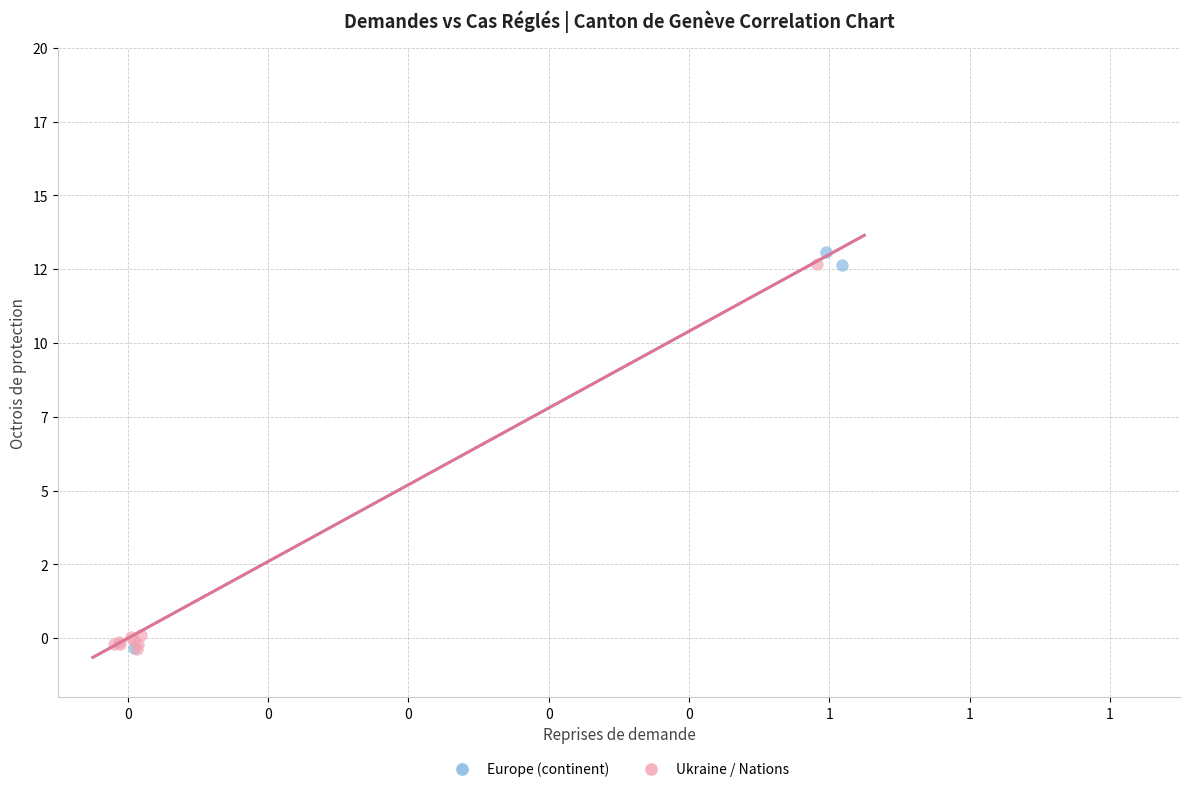

What are all the series names shown in the legend?

Europe (continent), Ukraine / Nations